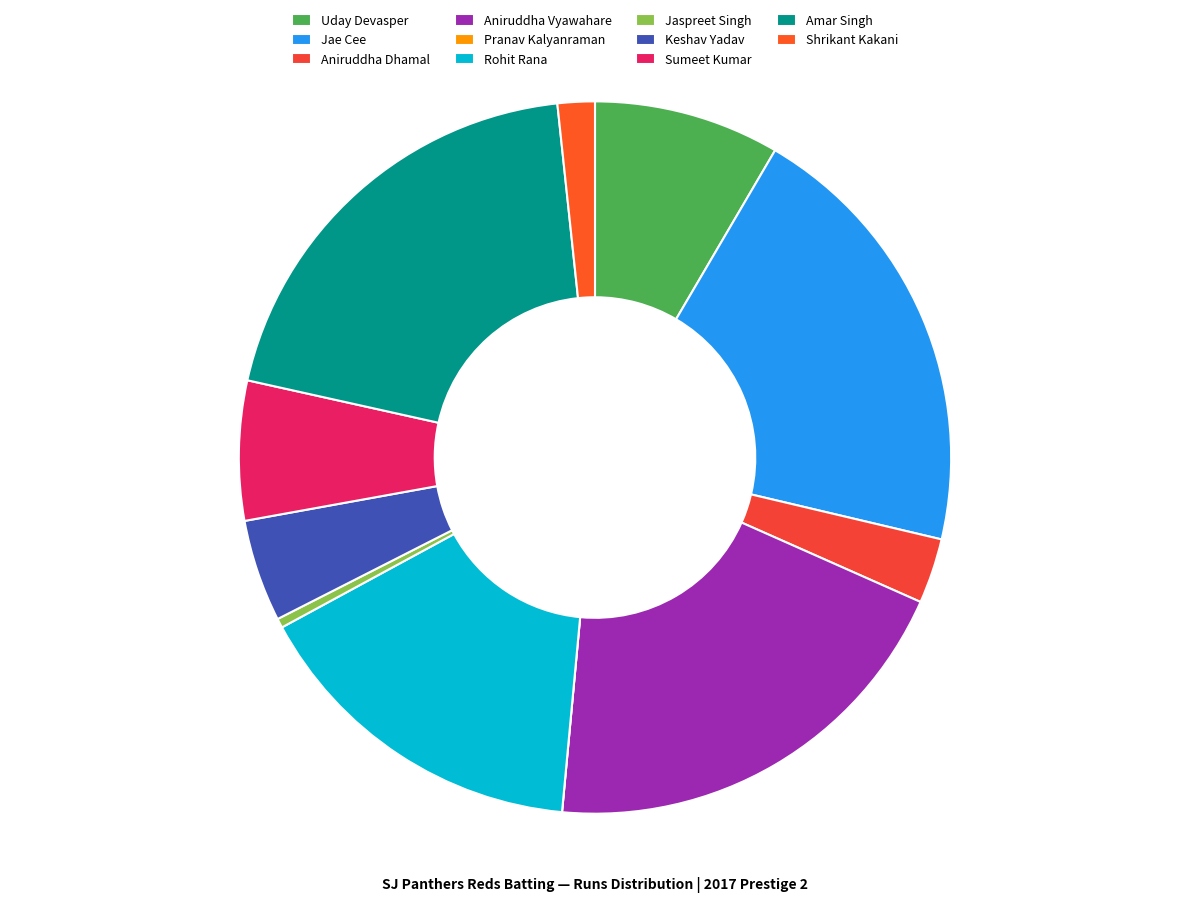

Combined, what portion of the pie is Shrikant Kakani and Uday Devasper?

10.1%